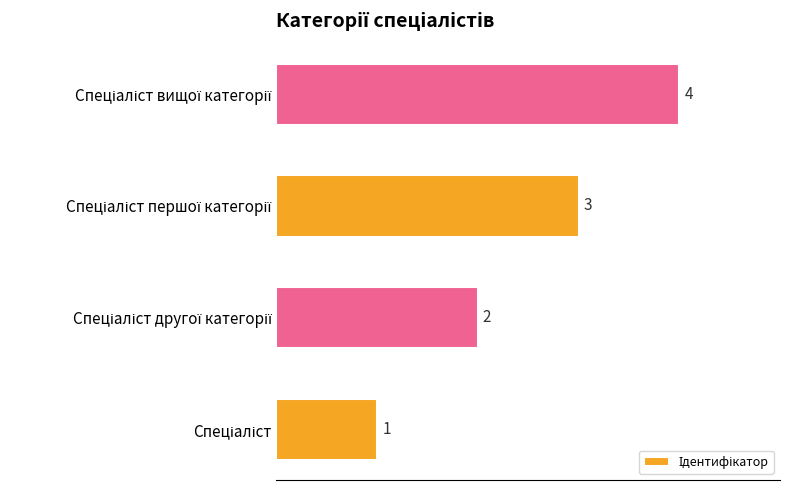

What is the difference between the second highest and minimum values?

2